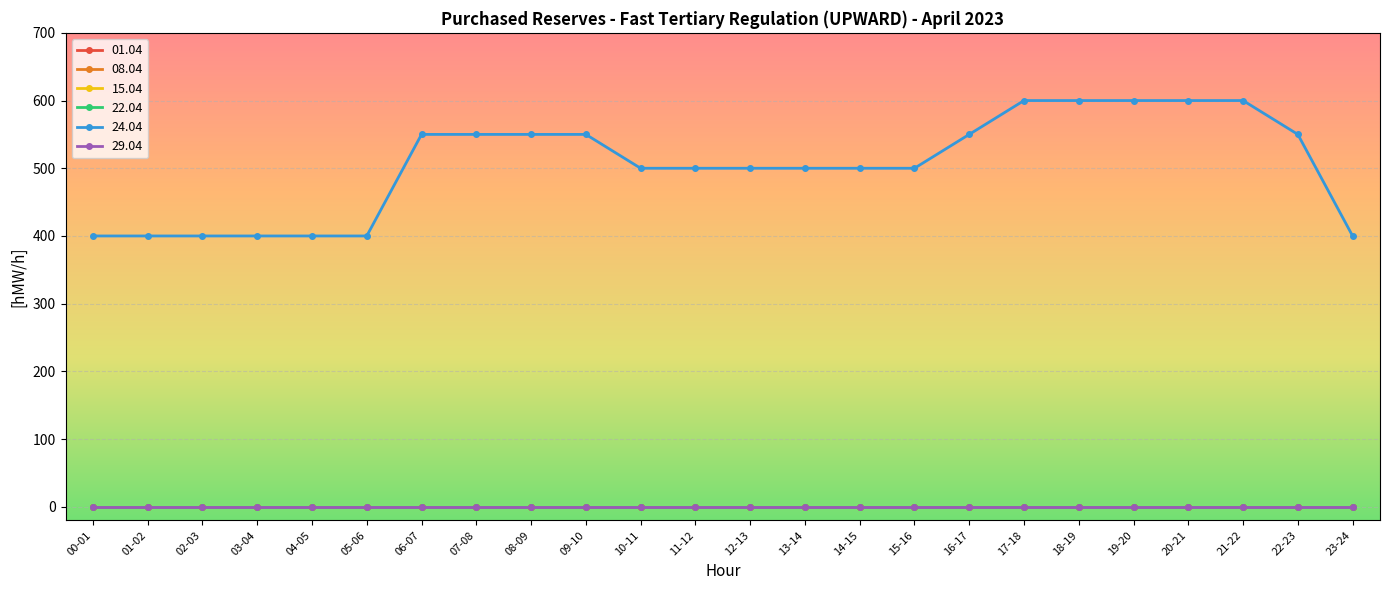

True or false: 29.04 and 22.04 cross at least once.

False